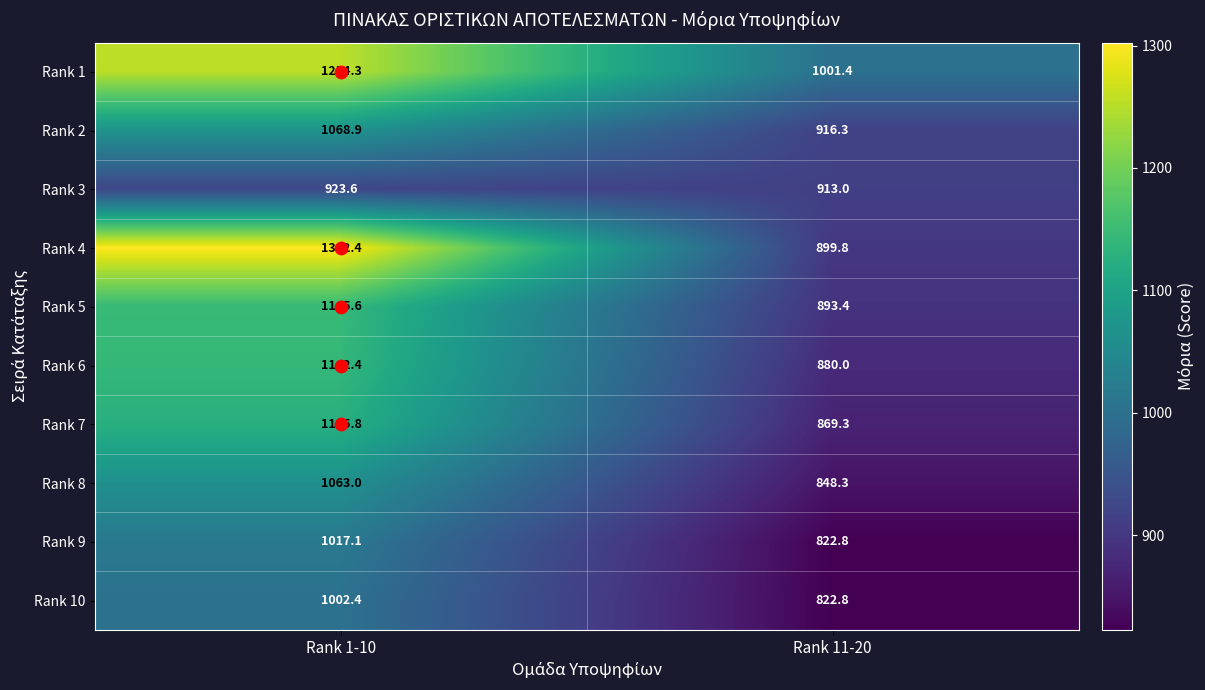

What is the sum of all Rank 4 values?

2202.2